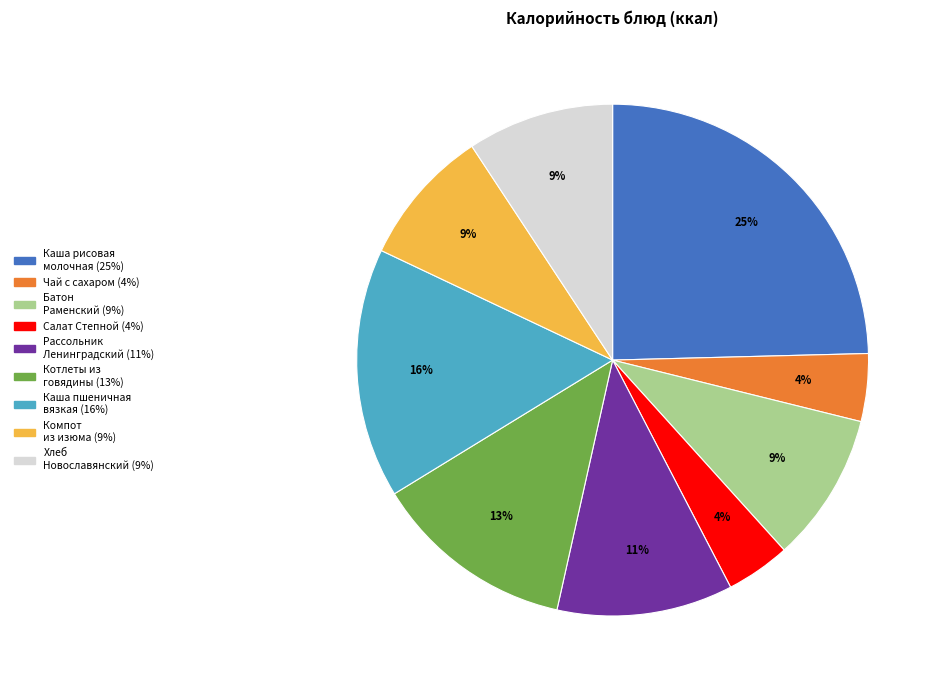

Is there a majority slice in this chart?

No